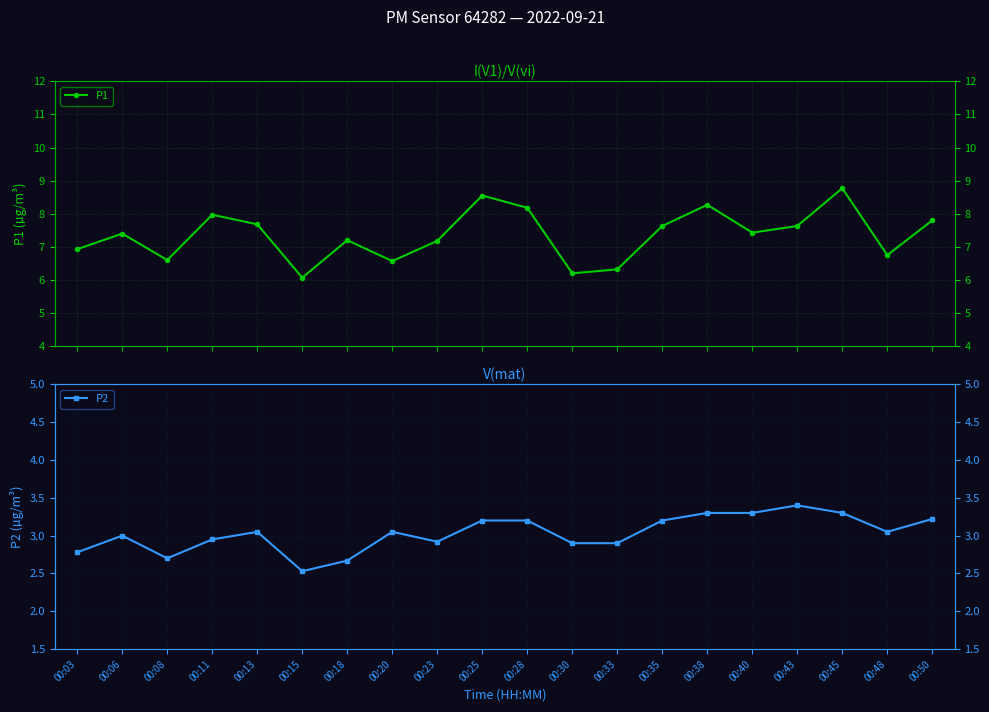

What is the lowest value of the P2 series?

2.5